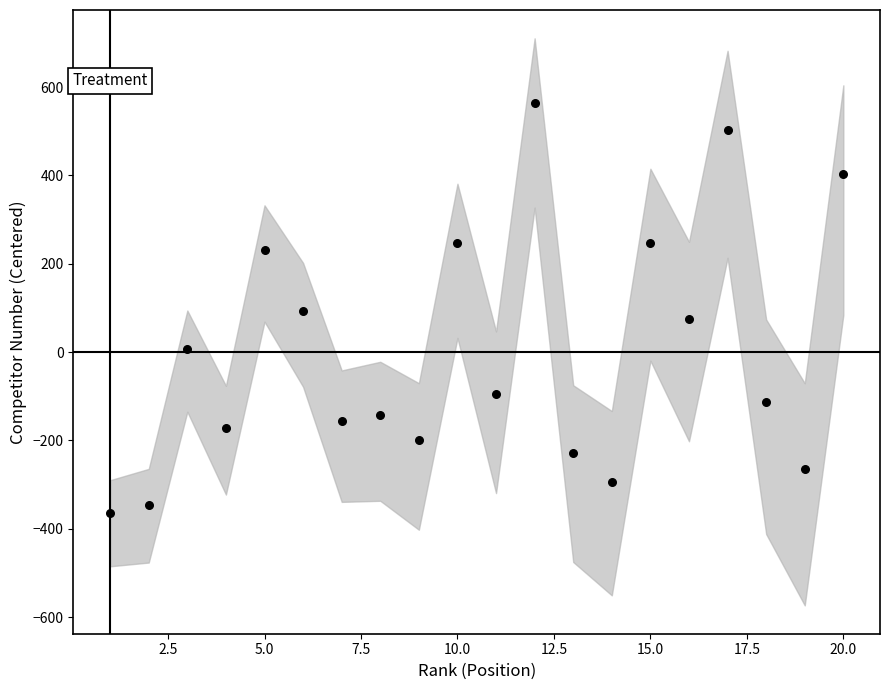

What is the range of X values (max minus min)?

19.0